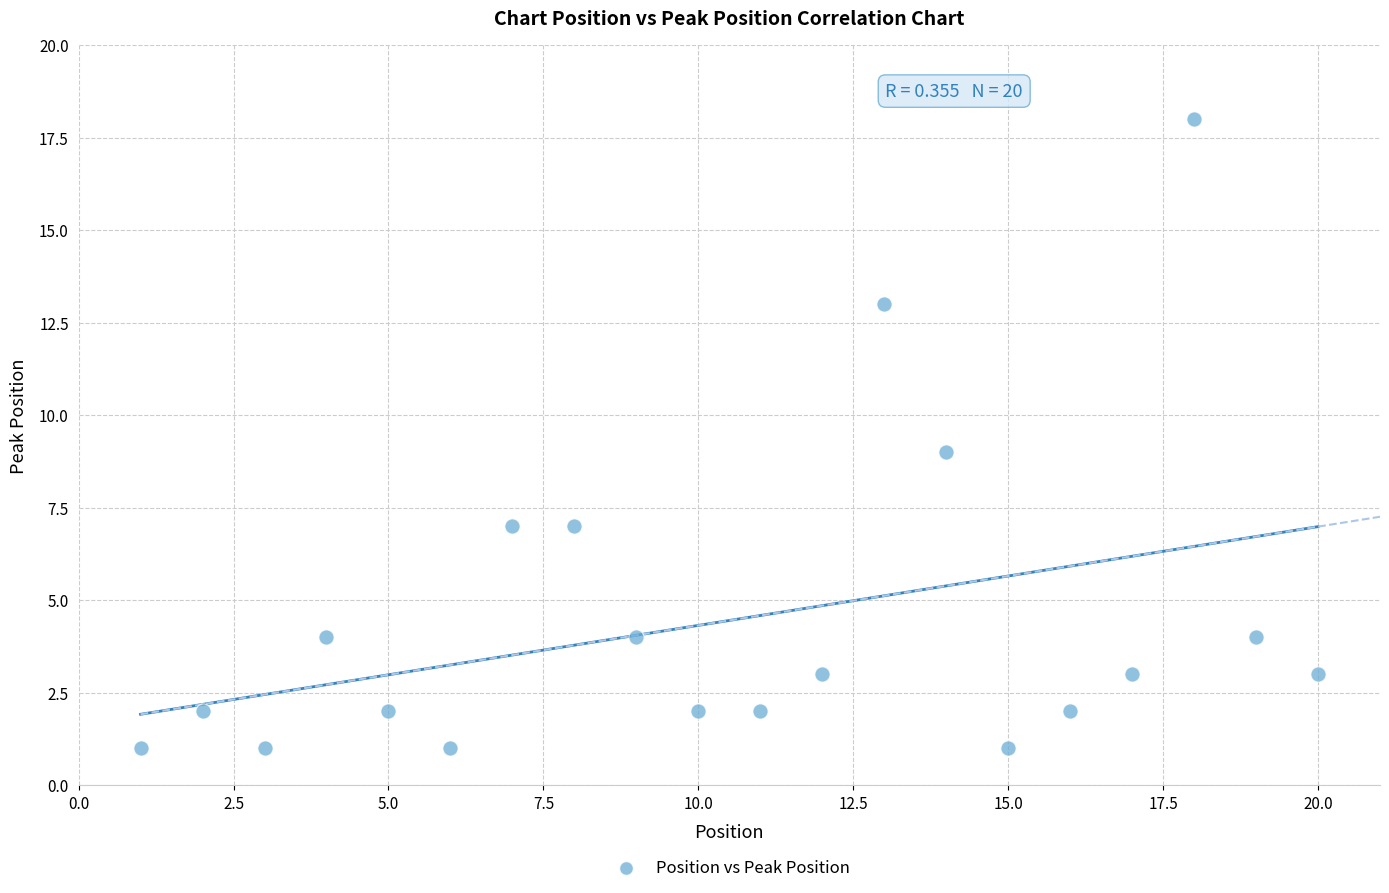

What is the range of X values (max minus min)?

19